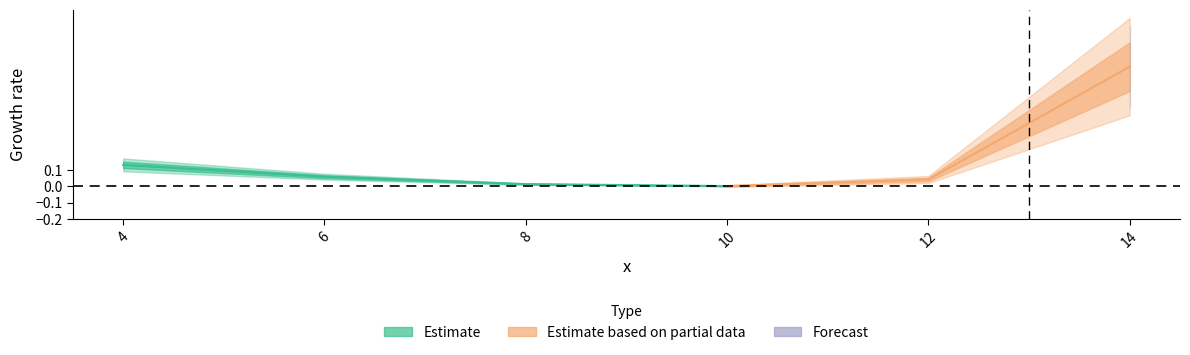

Reading left to right, list all the values displayed in this chart.

0.1	0.1	0.0	0.0	0.0	0.7